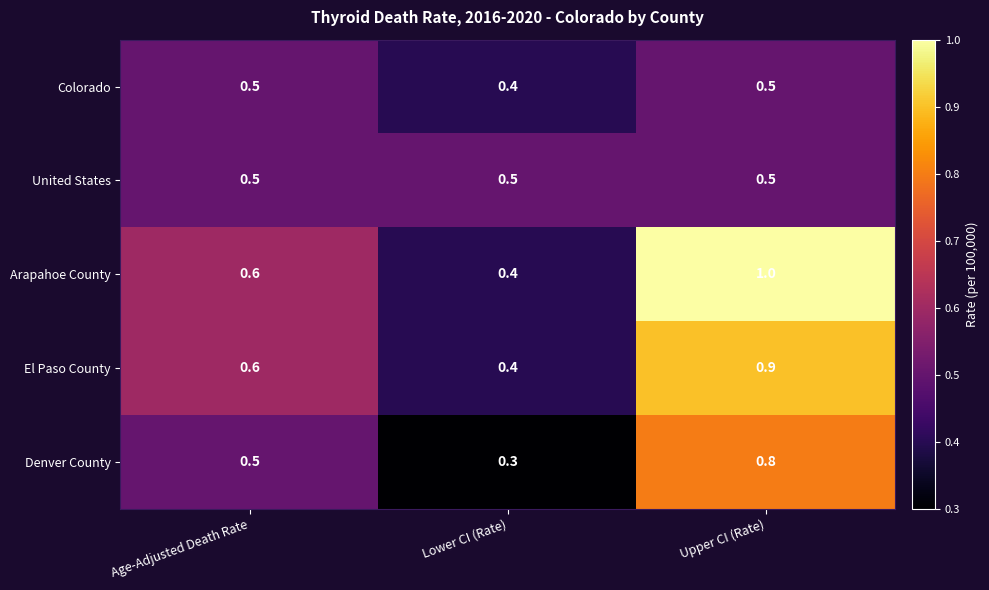

Rank the series by their average value, from highest to lowest.

Arapahoe County, El Paso County, Denver County, United States, Colorado